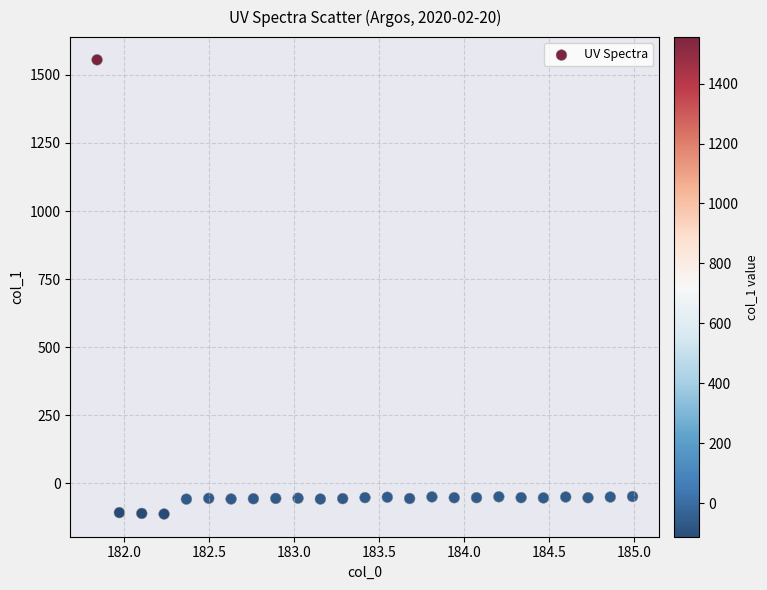

What is the range of Y values (max minus min)?

1667.6